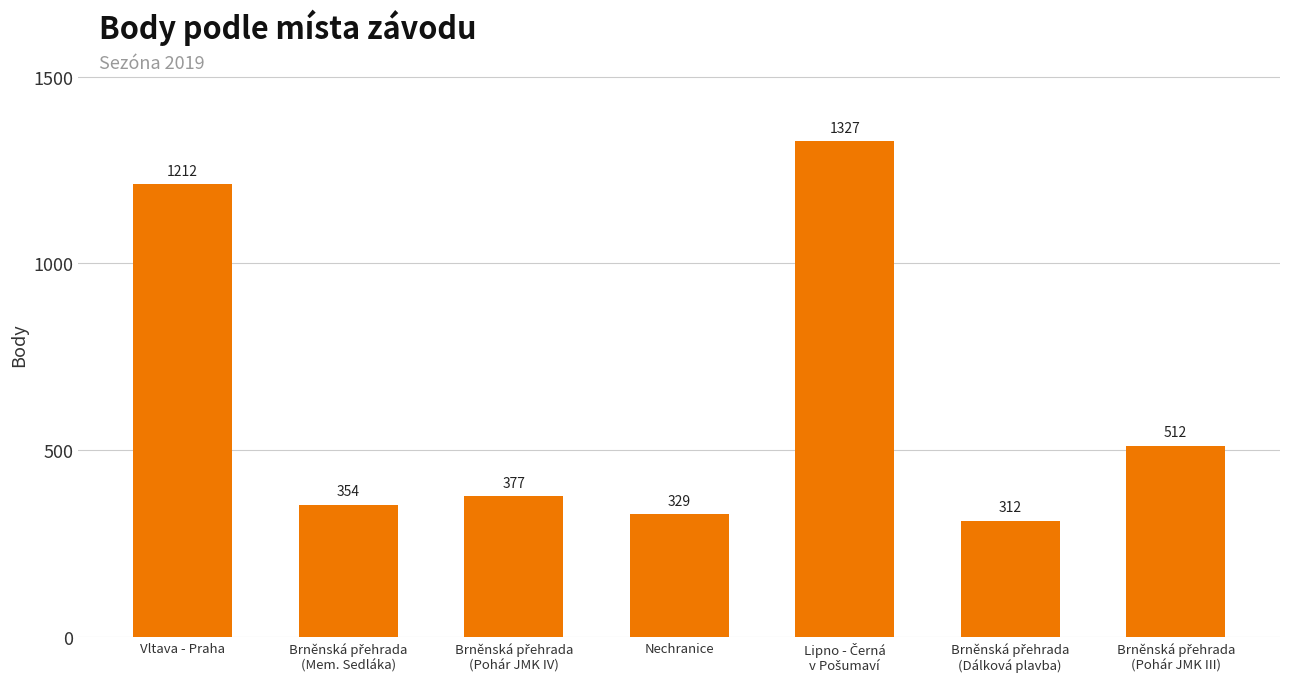

What is the difference between the second highest and second lowest values?

883